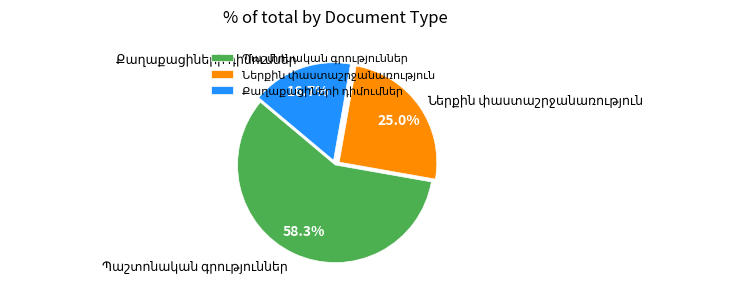

The Քաղաքացիների դիմումներ slice represents 17% of the pie. True or false?

True